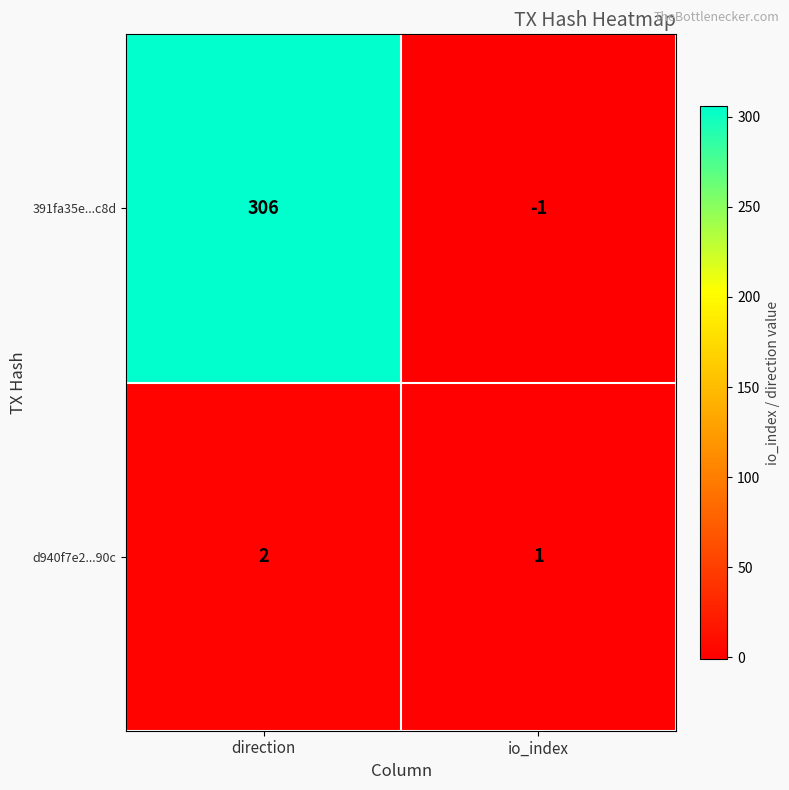

Which category has the highest value across all series?

direction